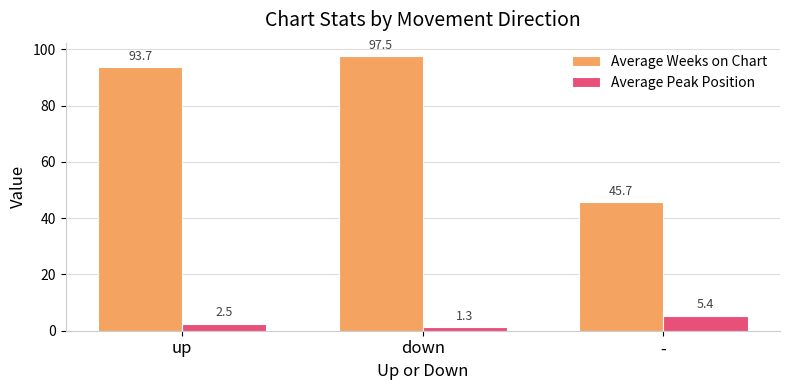

The Average Weeks on Chart series shows 23.8 at down. True or false?

False